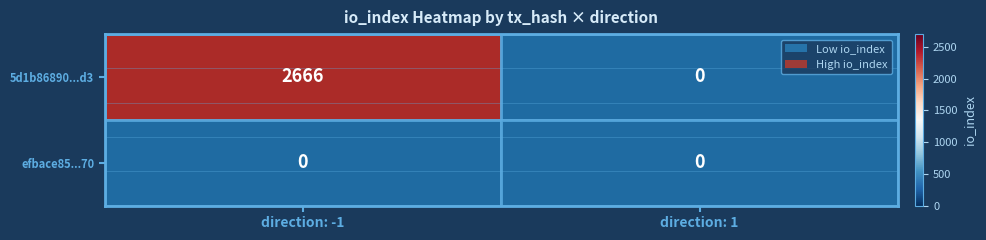

What is the difference between the maximum and minimum values in the 5d1b86890...d3 series?

2666